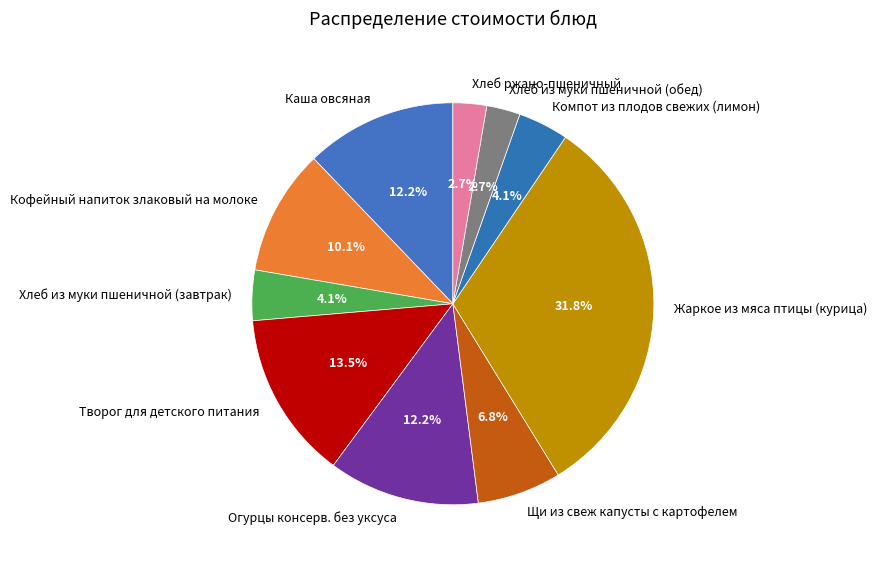

Is there a majority slice in this chart?

No